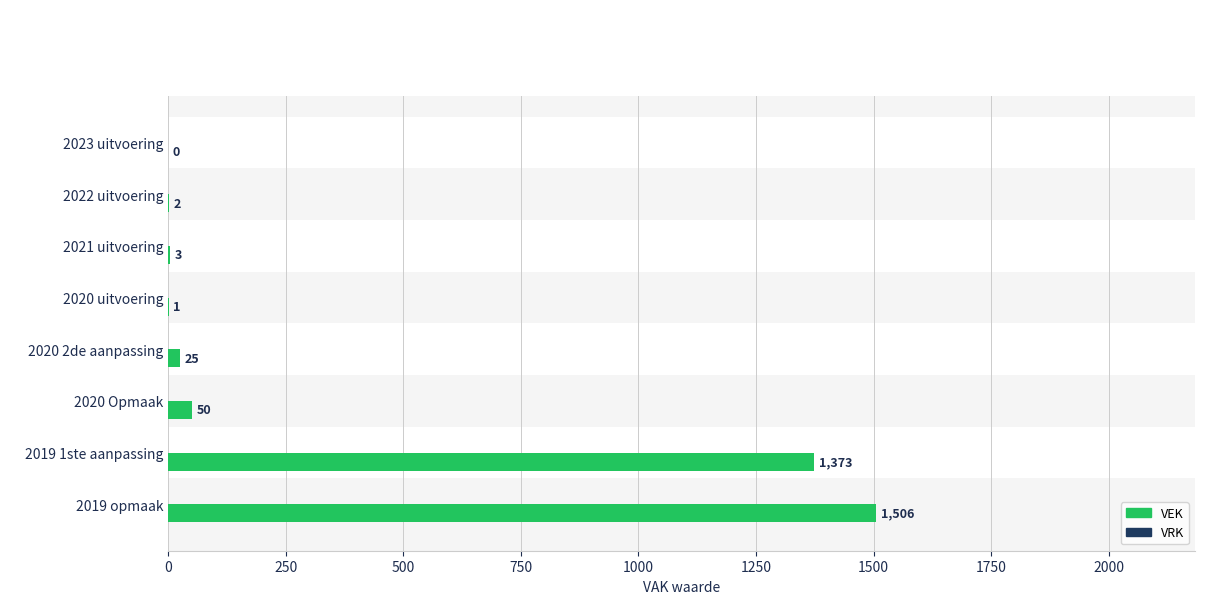

What is the value of the VEK bar at the 8th from the left?

1506.0